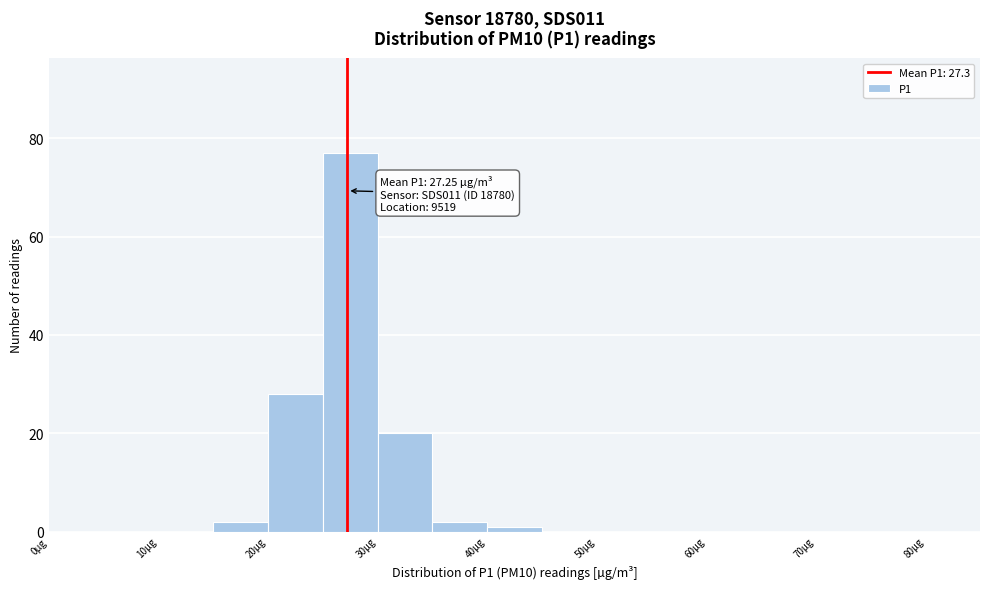

Over which range of the x-axis is the bar tallest?

25 to 30